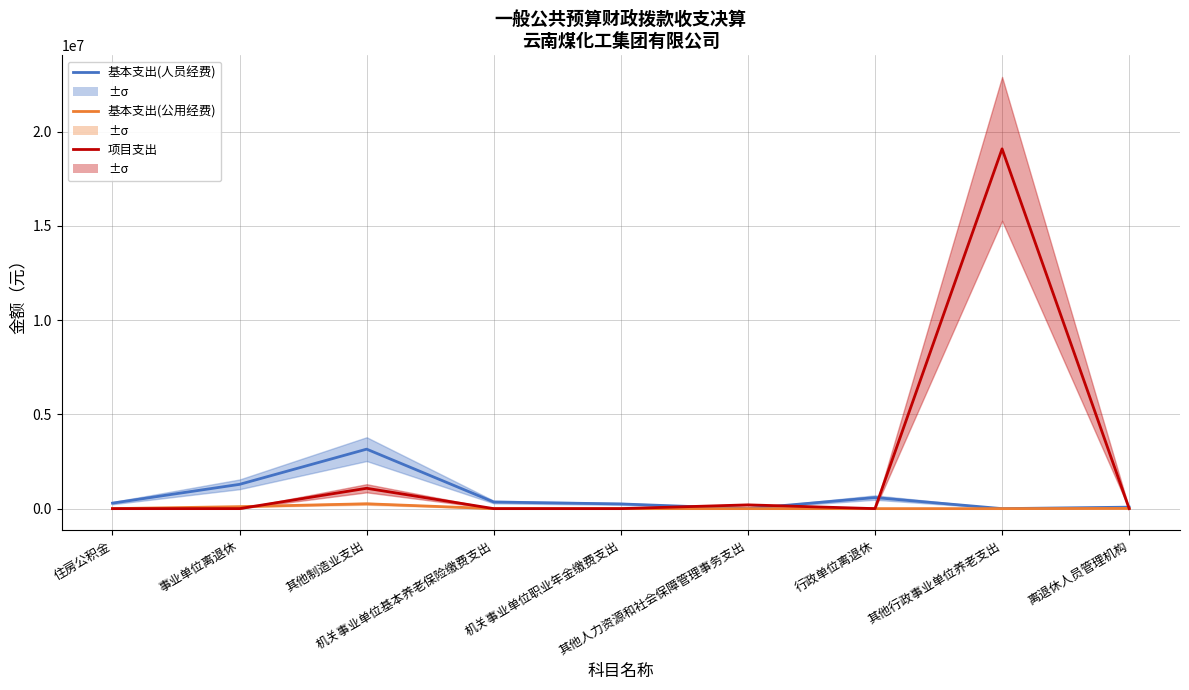

Rank the series at 其他行政事业单位养老支出 from lowest to highest value.

基本支出(人员经费), 基本支出(公用经费), 项目支出